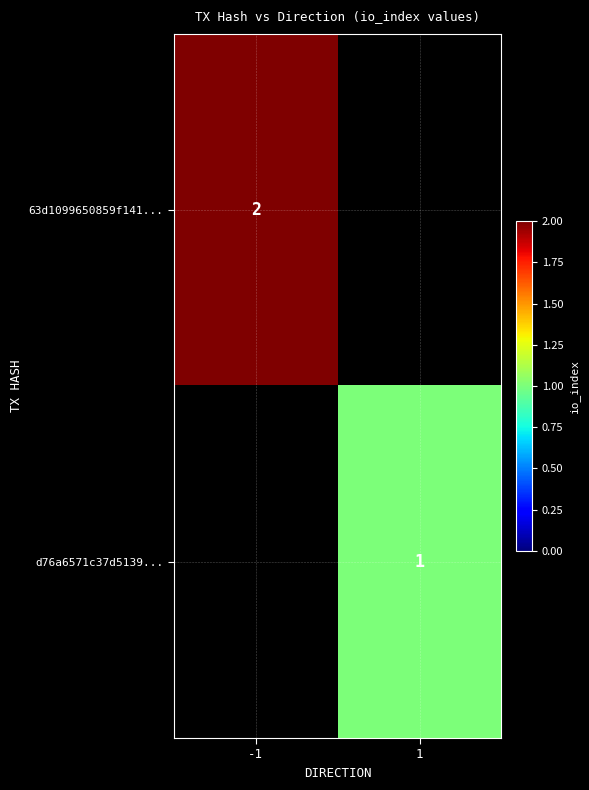

True or false: 63d1099650859f141... has a value of 2 at -1.

True